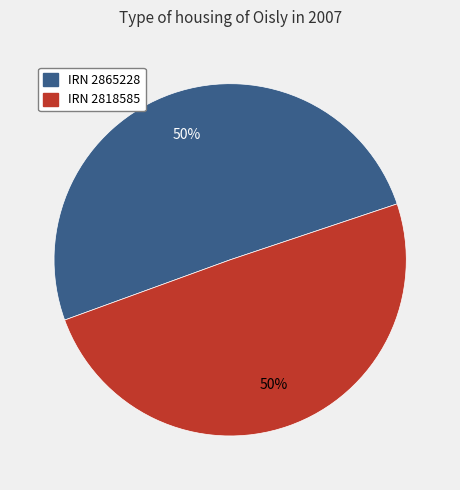

Approximately how many times larger is the value at IRN 2818585 compared to IRN 2865228?

1.0